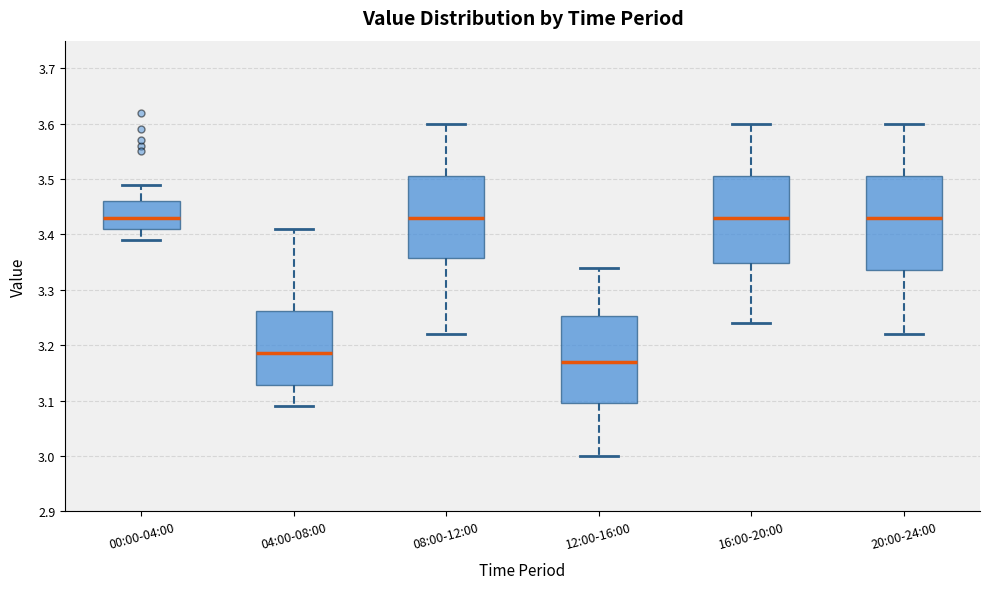

Reading left to right, read every box against the y-axis: the position of its median line, the range the box covers, and the ends of its whiskers. The values are not printed on the chart, so give them approximately, as read against the axis.

00:00-04:00: median 3.43, box 3.41 to 3.46, whiskers 3.39 to 3.49
04:00-08:00: median 3.19, box 3.13 to 3.26, whiskers 3.09 to 3.41
08:00-12:00: median 3.43, box 3.36 to 3.51, whiskers 3.22 to 3.60
12:00-16:00: median 3.17, box 3.10 to 3.25, whiskers 3.00 to 3.34
16:00-20:00: median 3.43, box 3.35 to 3.51, whiskers 3.24 to 3.60
20:00-24:00: median 3.43, box 3.34 to 3.51, whiskers 3.22 to 3.60